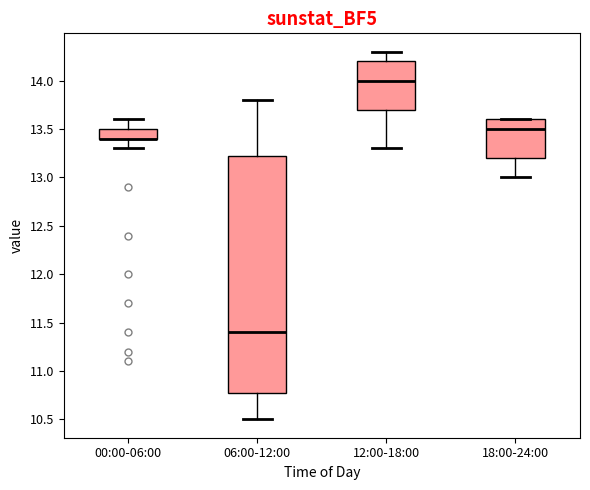

Where does the upper whisker of the box for 12:00-18:00 end on the y-axis? The values are not printed on the chart, so give them approximately, as read against the axis.

14.30